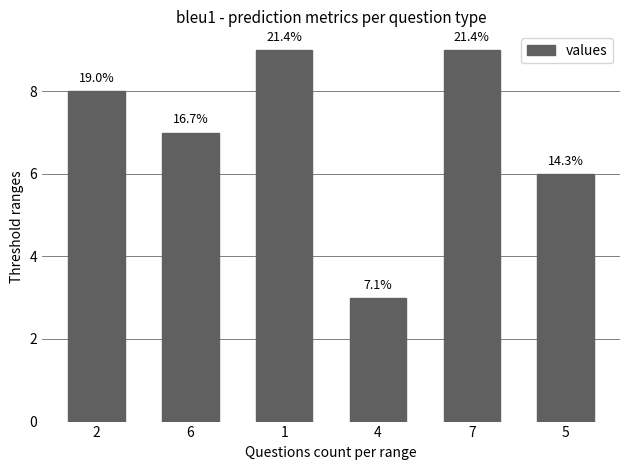

What is the label of the 4th bar from the left?

4